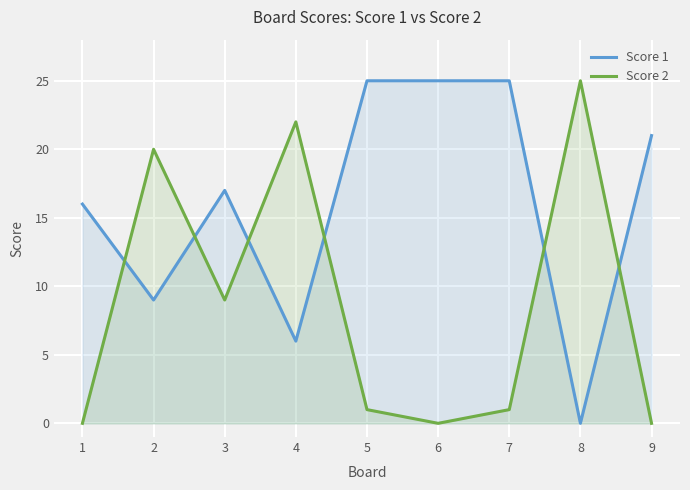

At which category does Score 2 reach its first local peak?

2